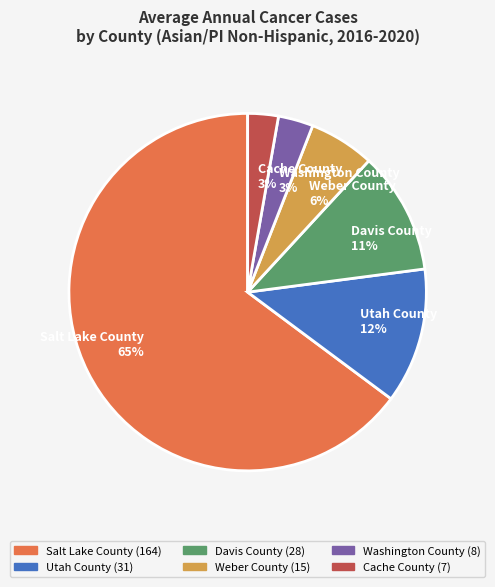

Count the number of slices in the pie.

6